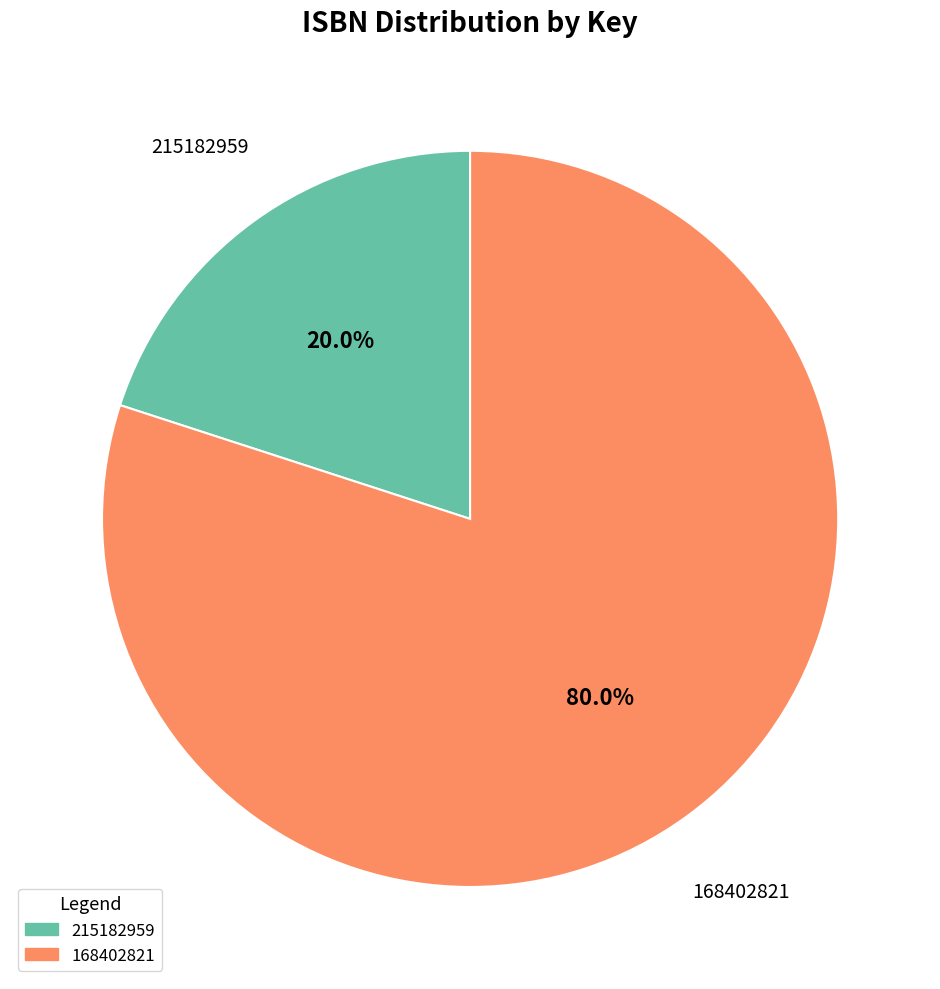

Which slice represents more than half of the pie?

168402821